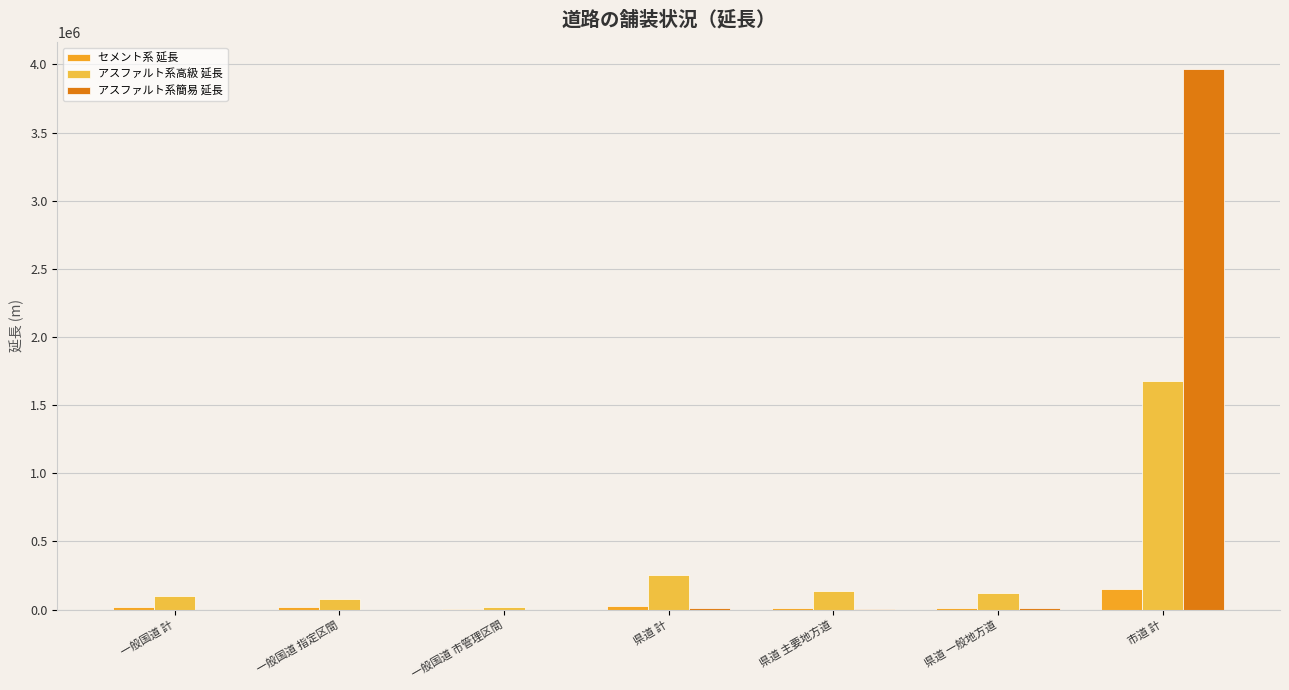

What is the smallest value displayed?

14